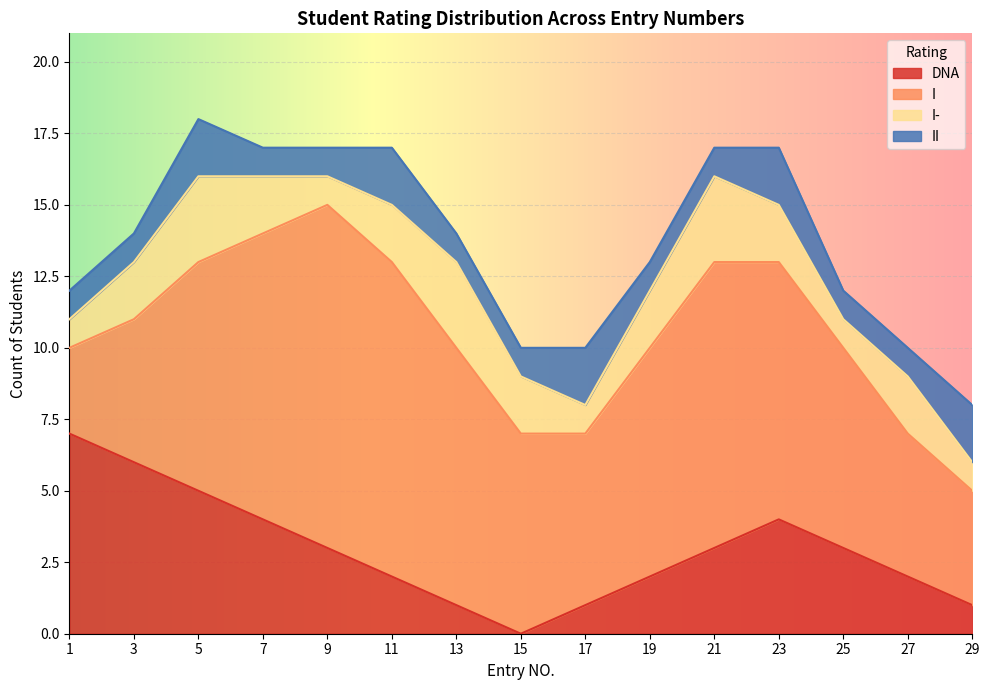

In II, how many points are higher than both neighbors (excluding endpoints)?

4